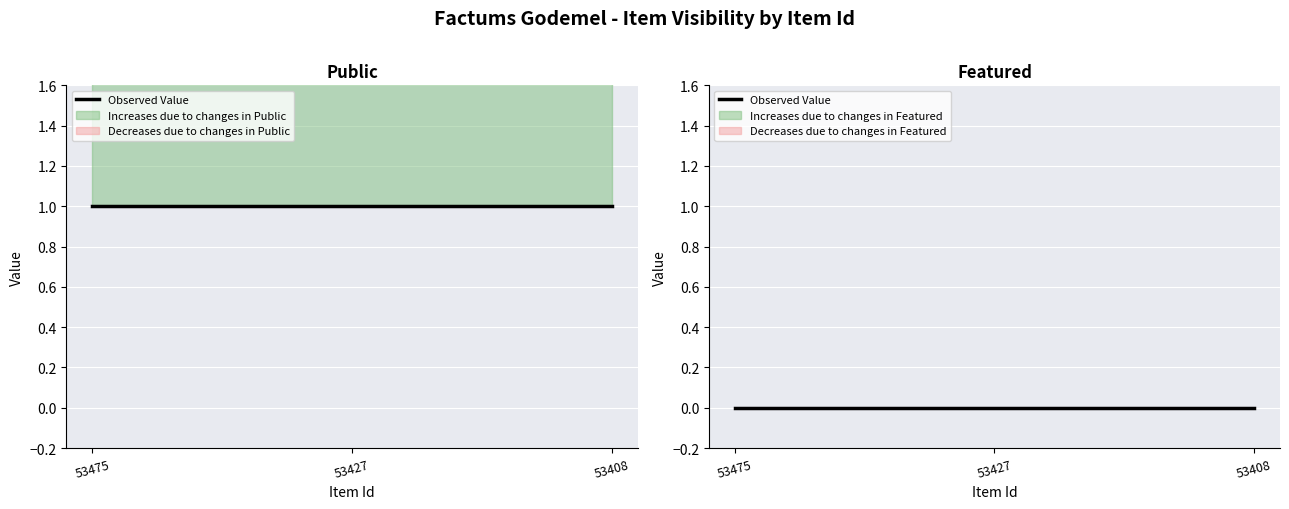

At 53427, list the series in order from smallest to largest.

featured, public